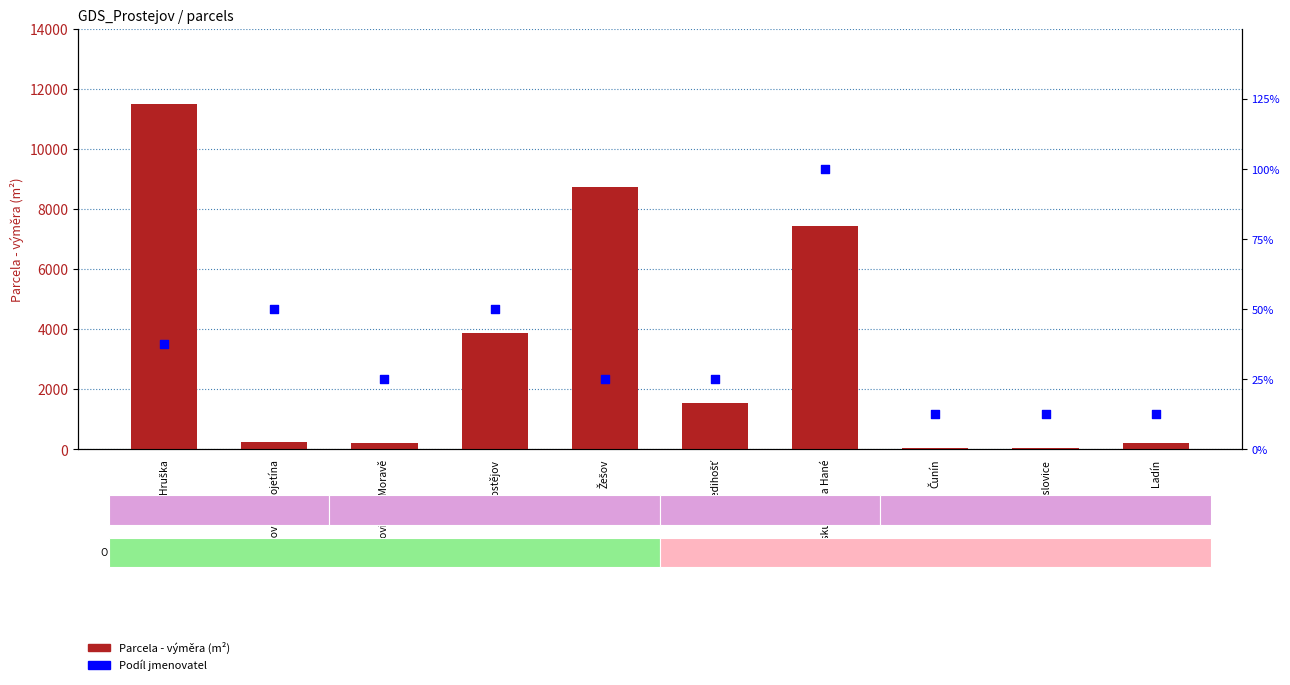

What are all the series names shown in the legend?

Parcela - výměra, Podíl jmenovatel